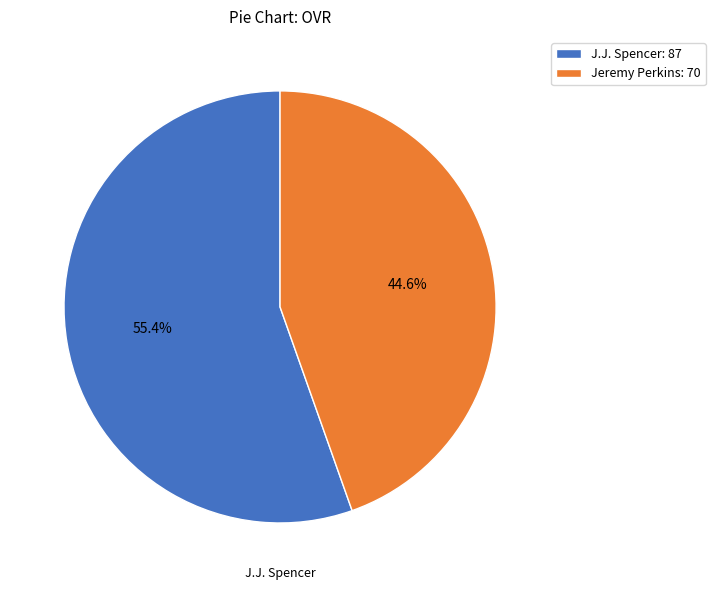

How many segments does this pie chart have?

2